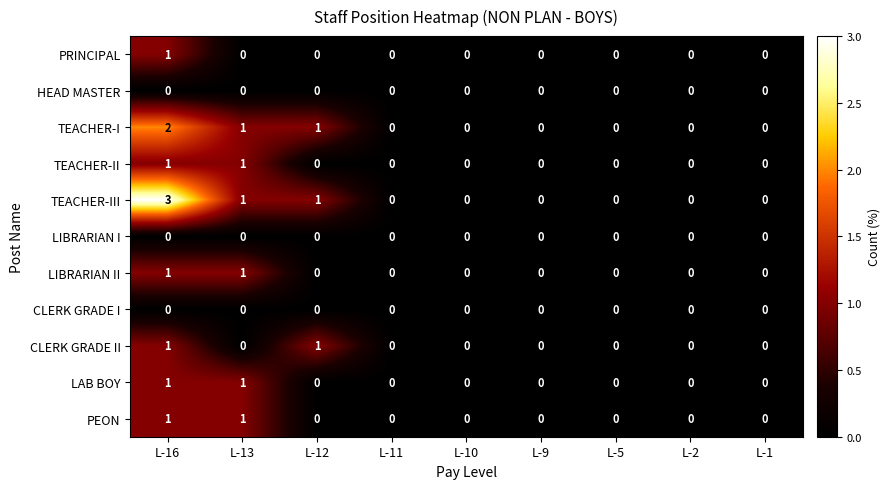

What is the greatest value displayed?

3